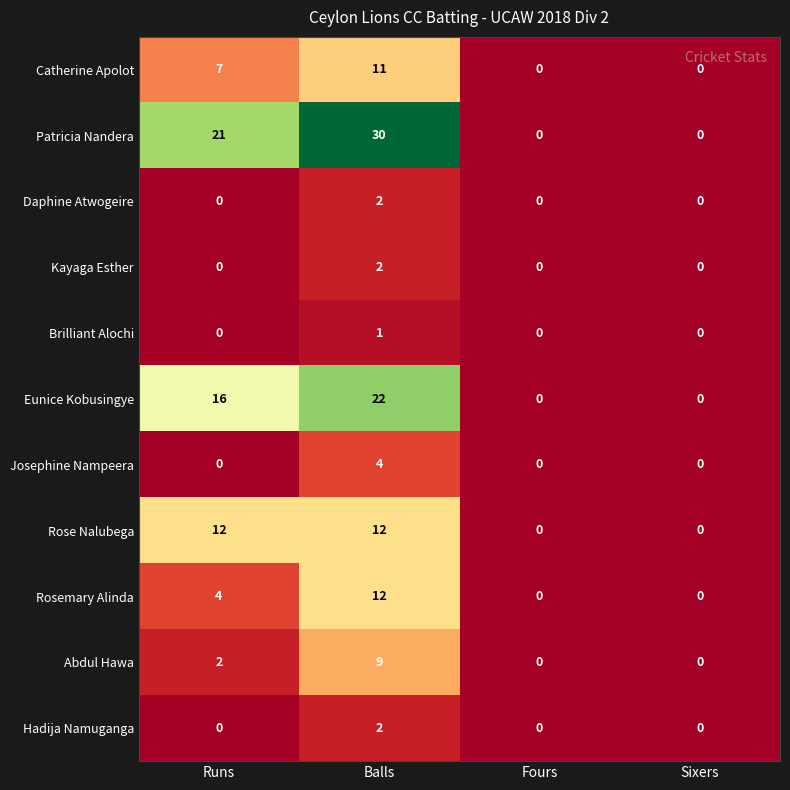

Is it true that Rose Nalubega equals 16 at Balls?

False